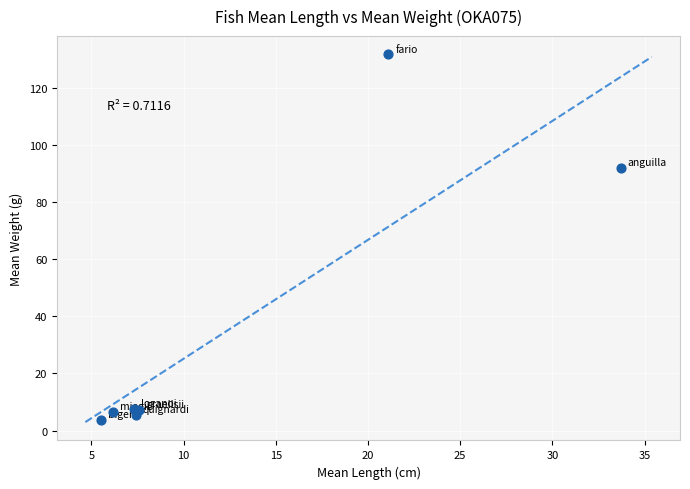

What Y value in the scatter plot is closest to 67?

92.1